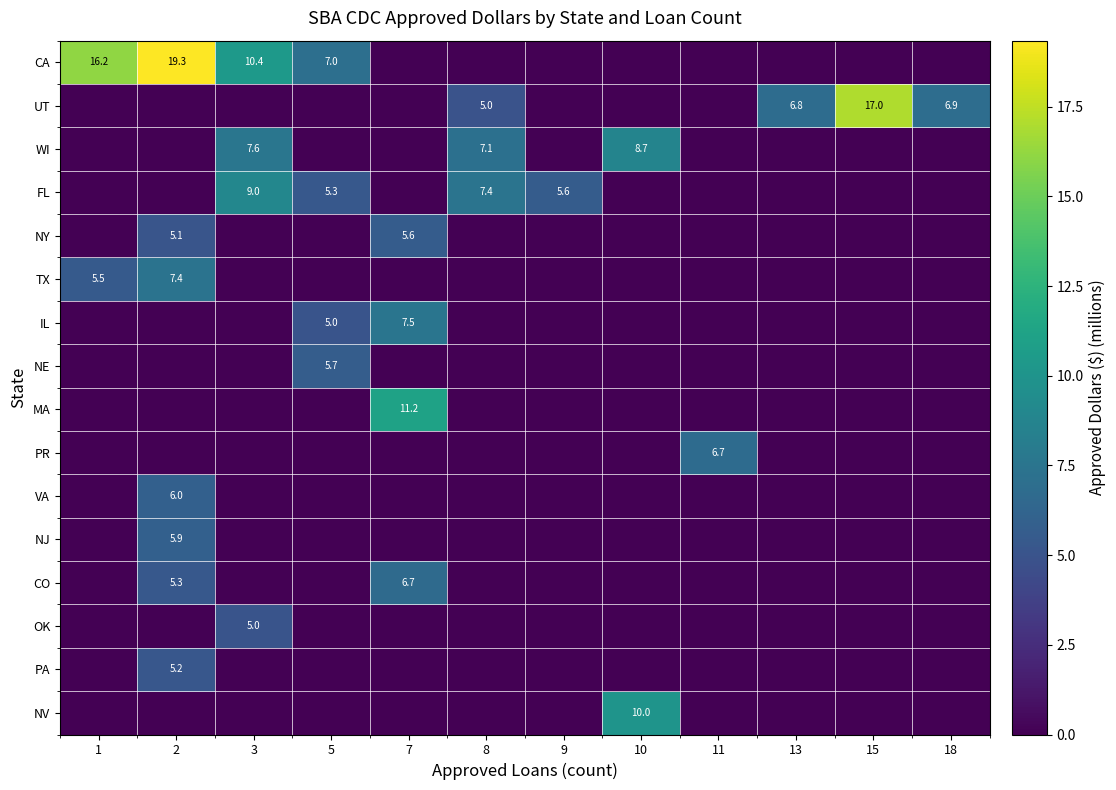

How many positive values does the NV series have?

1